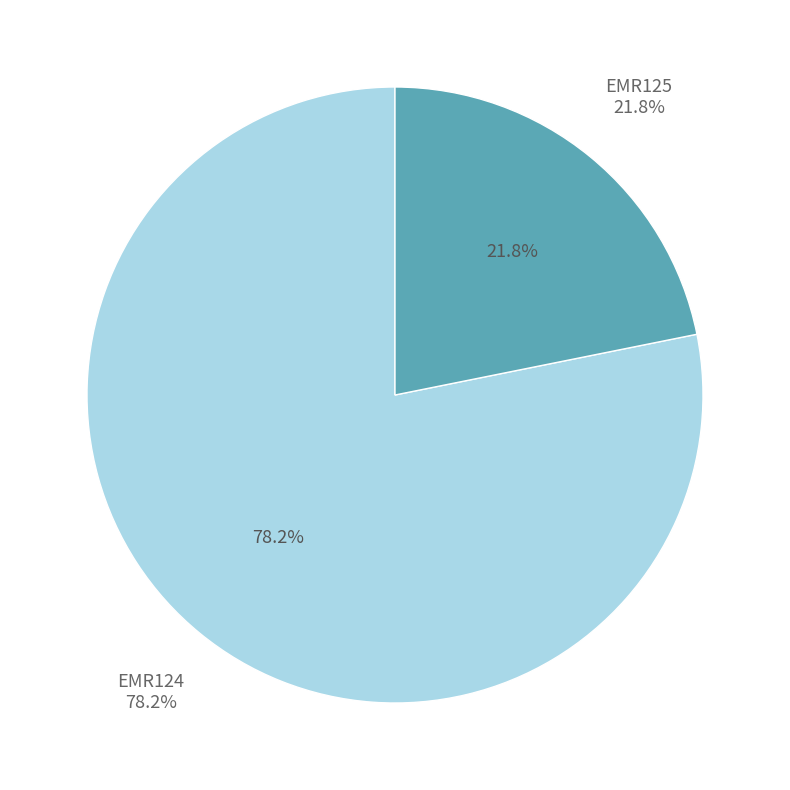

Rank the categories by value from highest to lowest.

EMR124, EMR125